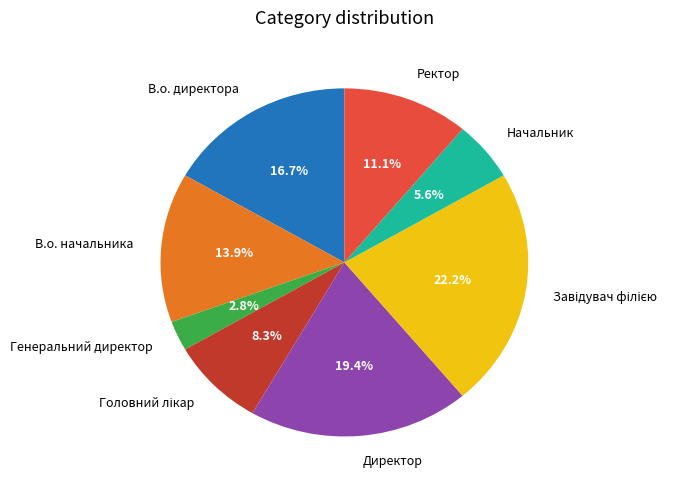

To the nearest percent, what is the average slice percentage?

12%